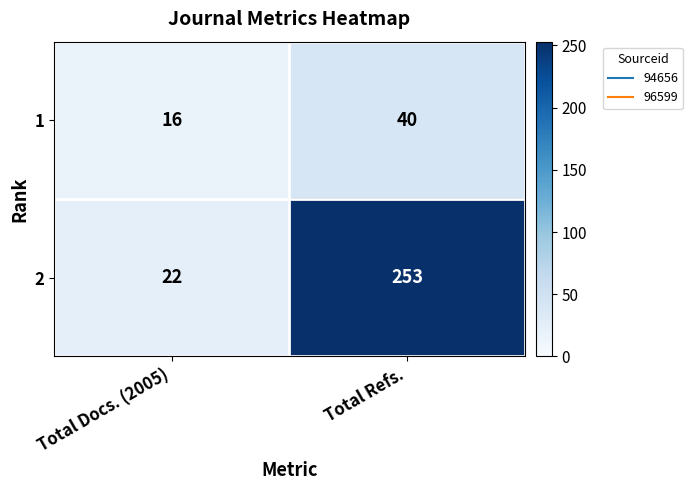

Reading left to right, extract all data points from this chart.

1: 16	40
2: 22	253